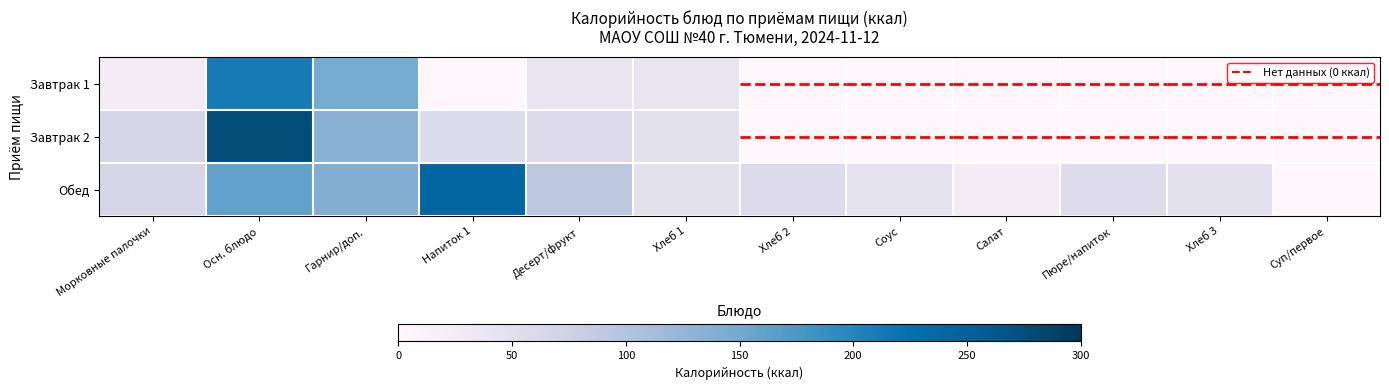

At which category is the sum across all series the highest?

Осн. блюдо